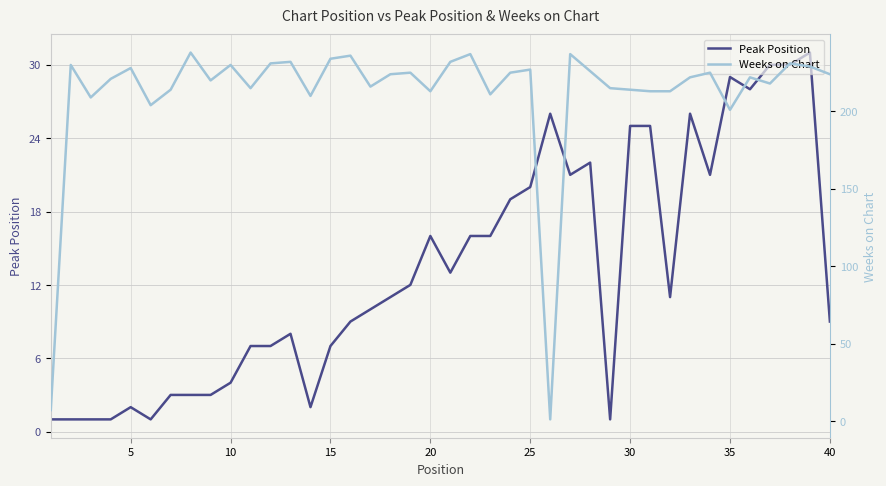

List the series in order of their overall mean, highest first.

Weeks on Chart, Peak Position